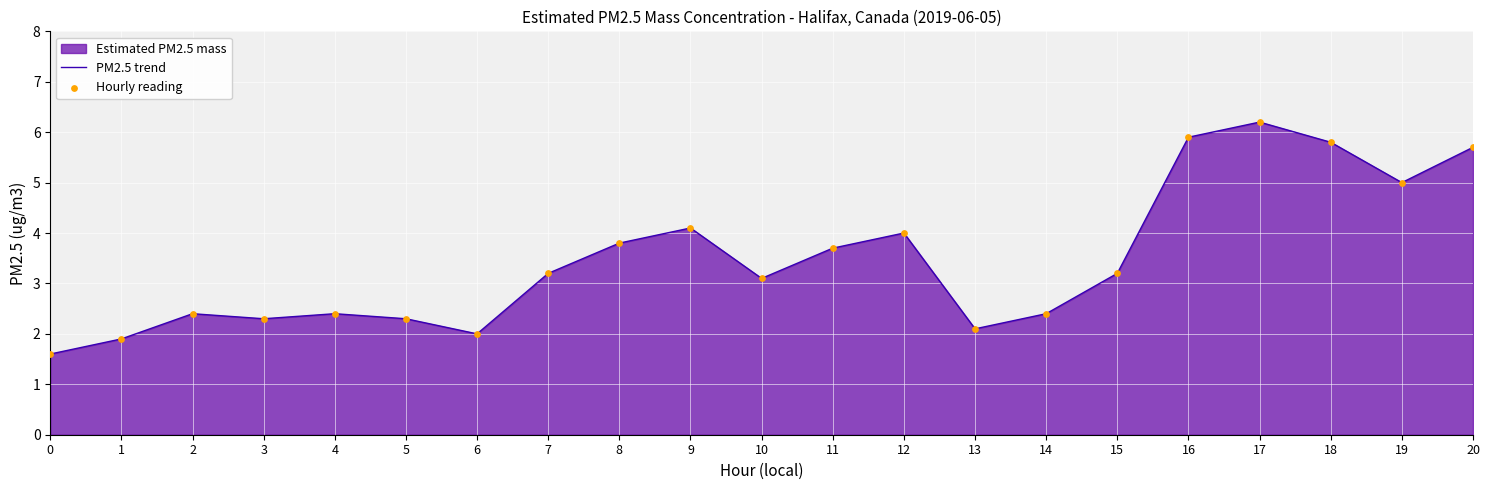

At how many categories does at least one series exceed 5?

4